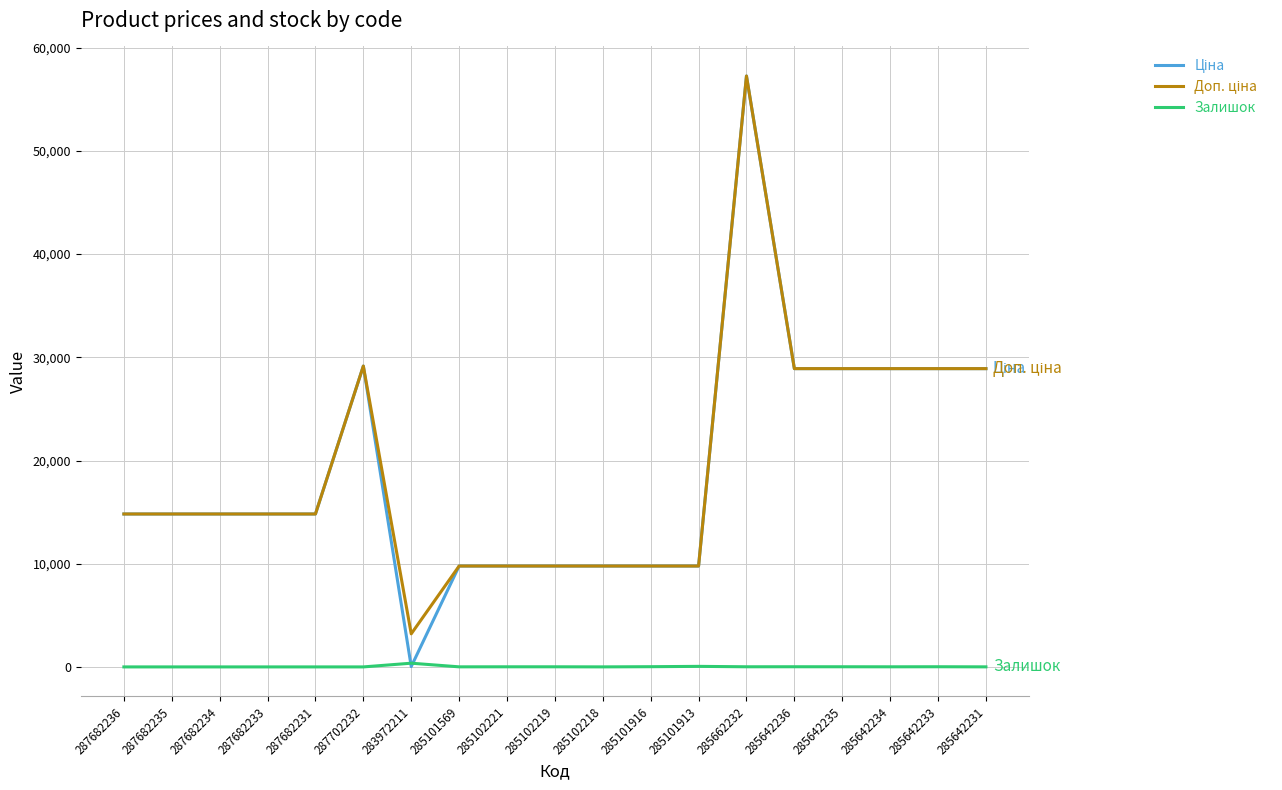

What position from the left is 285102221?

9